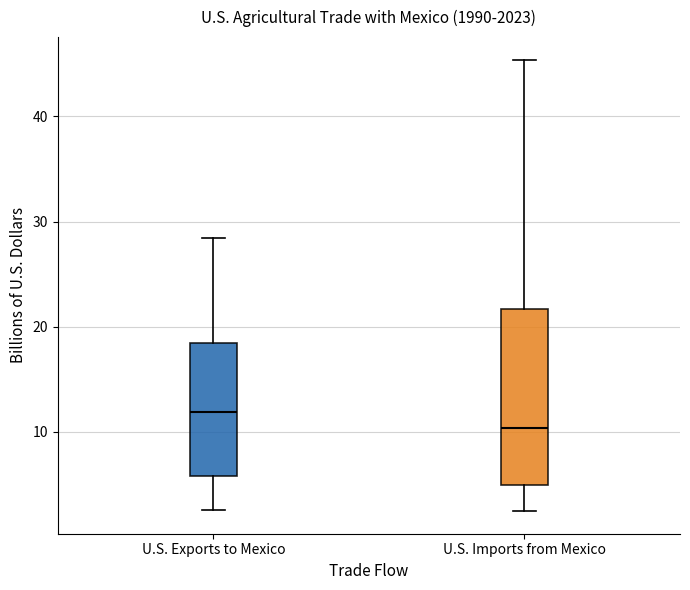

Reading left to right, transcribe this box plot: for each box, give where its median line is, the range the box spans, and where its two whiskers end, as read against the y-axis. The values are not printed on the chart, so give them approximately, as read against the axis.

U.S. Exports to Mexico: median 12, box 6 to 18, whiskers 3 to 28
U.S. Imports from Mexico: median 10, box 5 to 22, whiskers 2 to 45